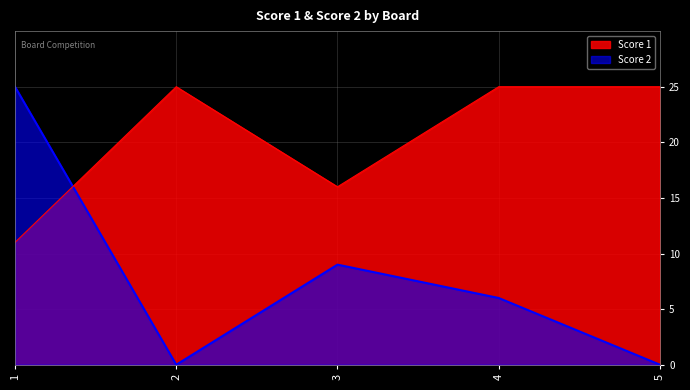

What is the difference between the maximum and minimum values in the Score 1 series?

14